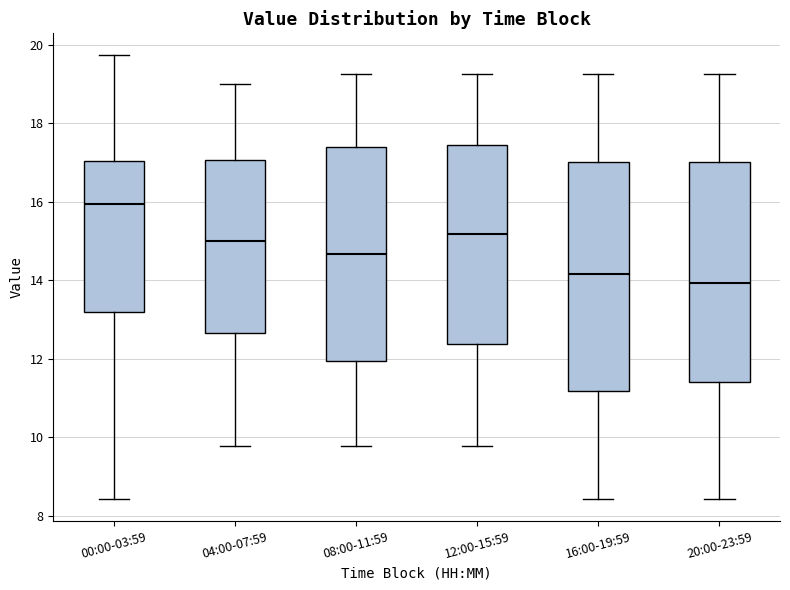

Where is the upper edge of the box for 04:00-07:59 on the y-axis? The values are not printed on the chart, so give them approximately, as read against the axis.

17.0